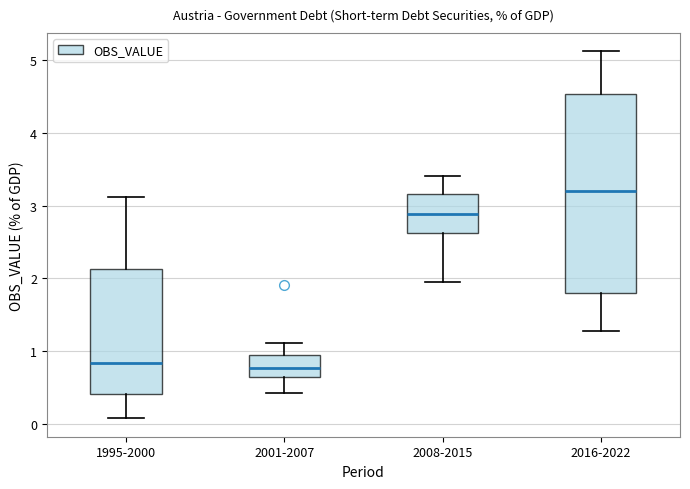

Comparing the boxes themselves (not the whiskers), which one is the tallest?

2016-2022